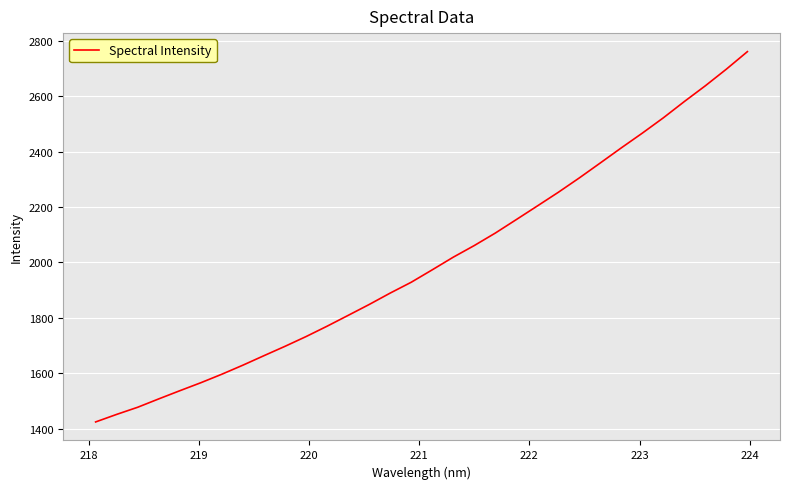

Count the number of data series in this chart.

1